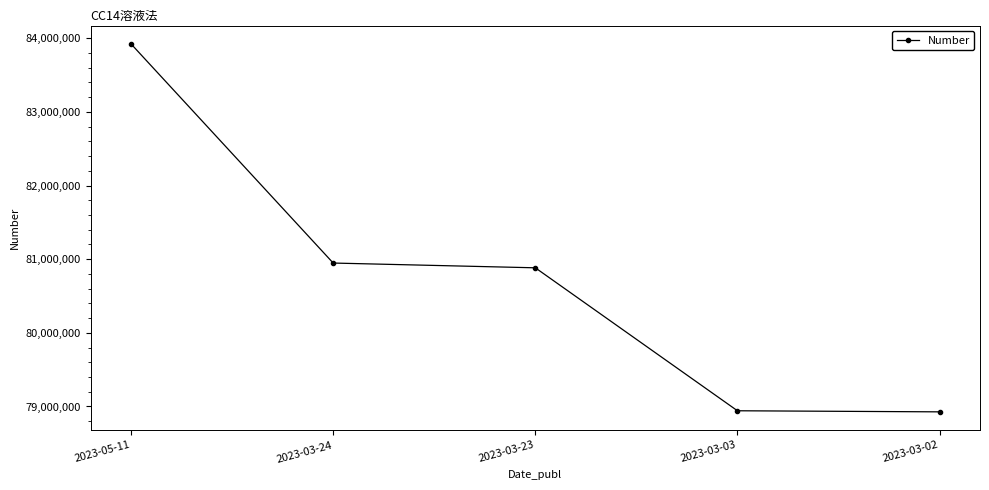

Is this an area chart (filled region under the line)?

No